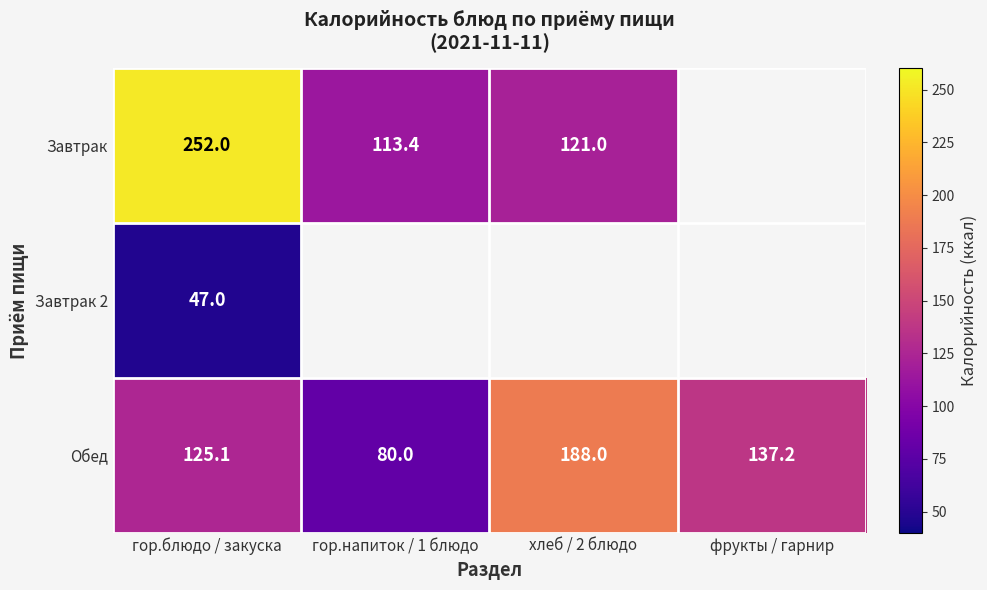

At which category is the sum across all series the highest?

гор.блюдо / закуска